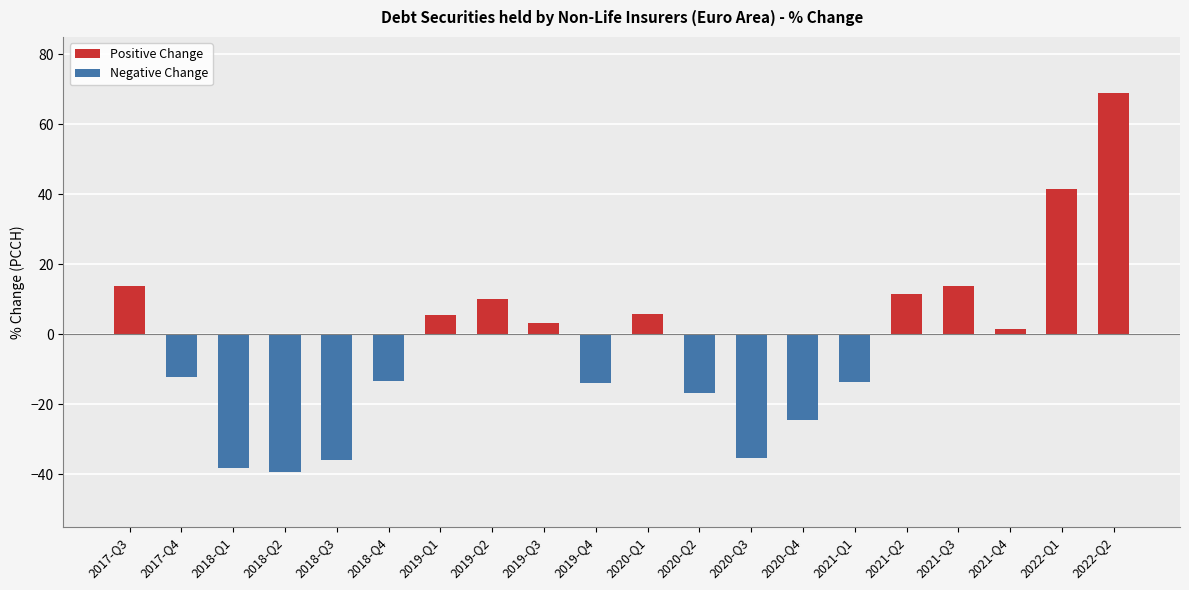

What is the greatest value displayed?

69.0